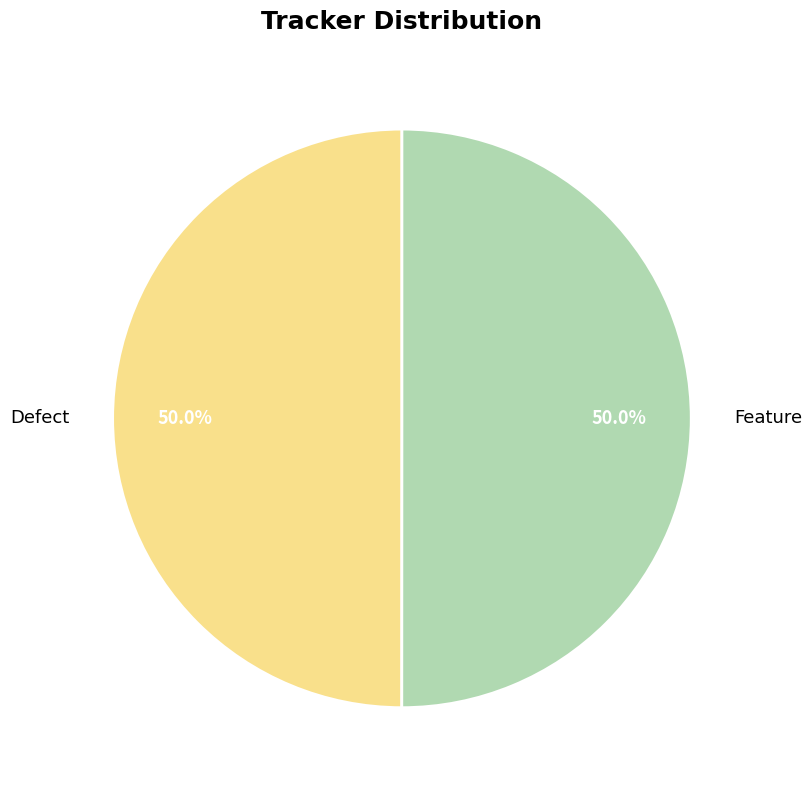

Do Defect and Feature together represent more than half of the pie?

Yes